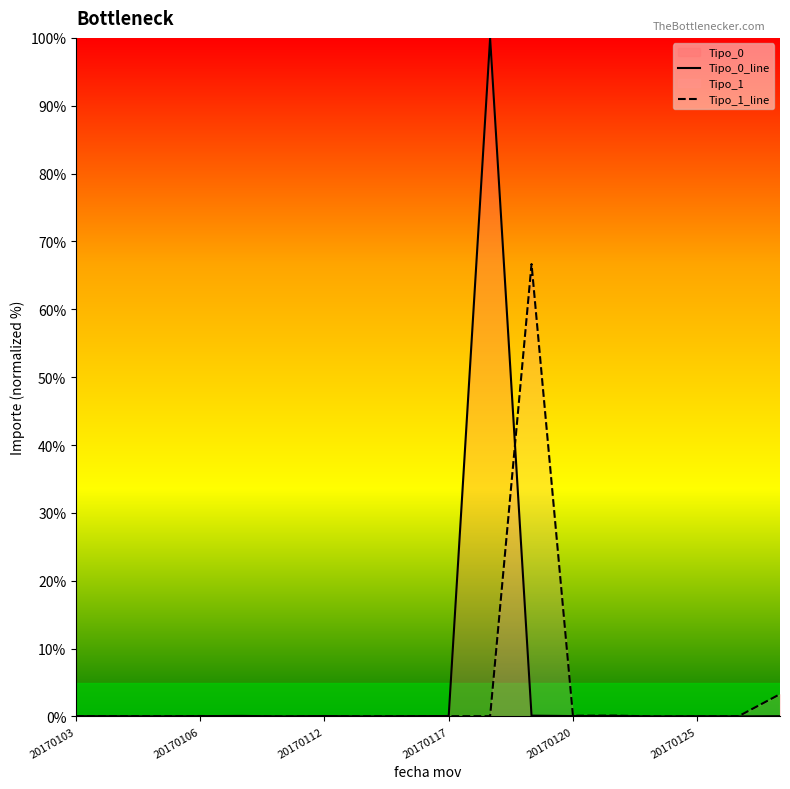

The Tipo_1_line series shows 0.1 at 20170106. True or false?

True